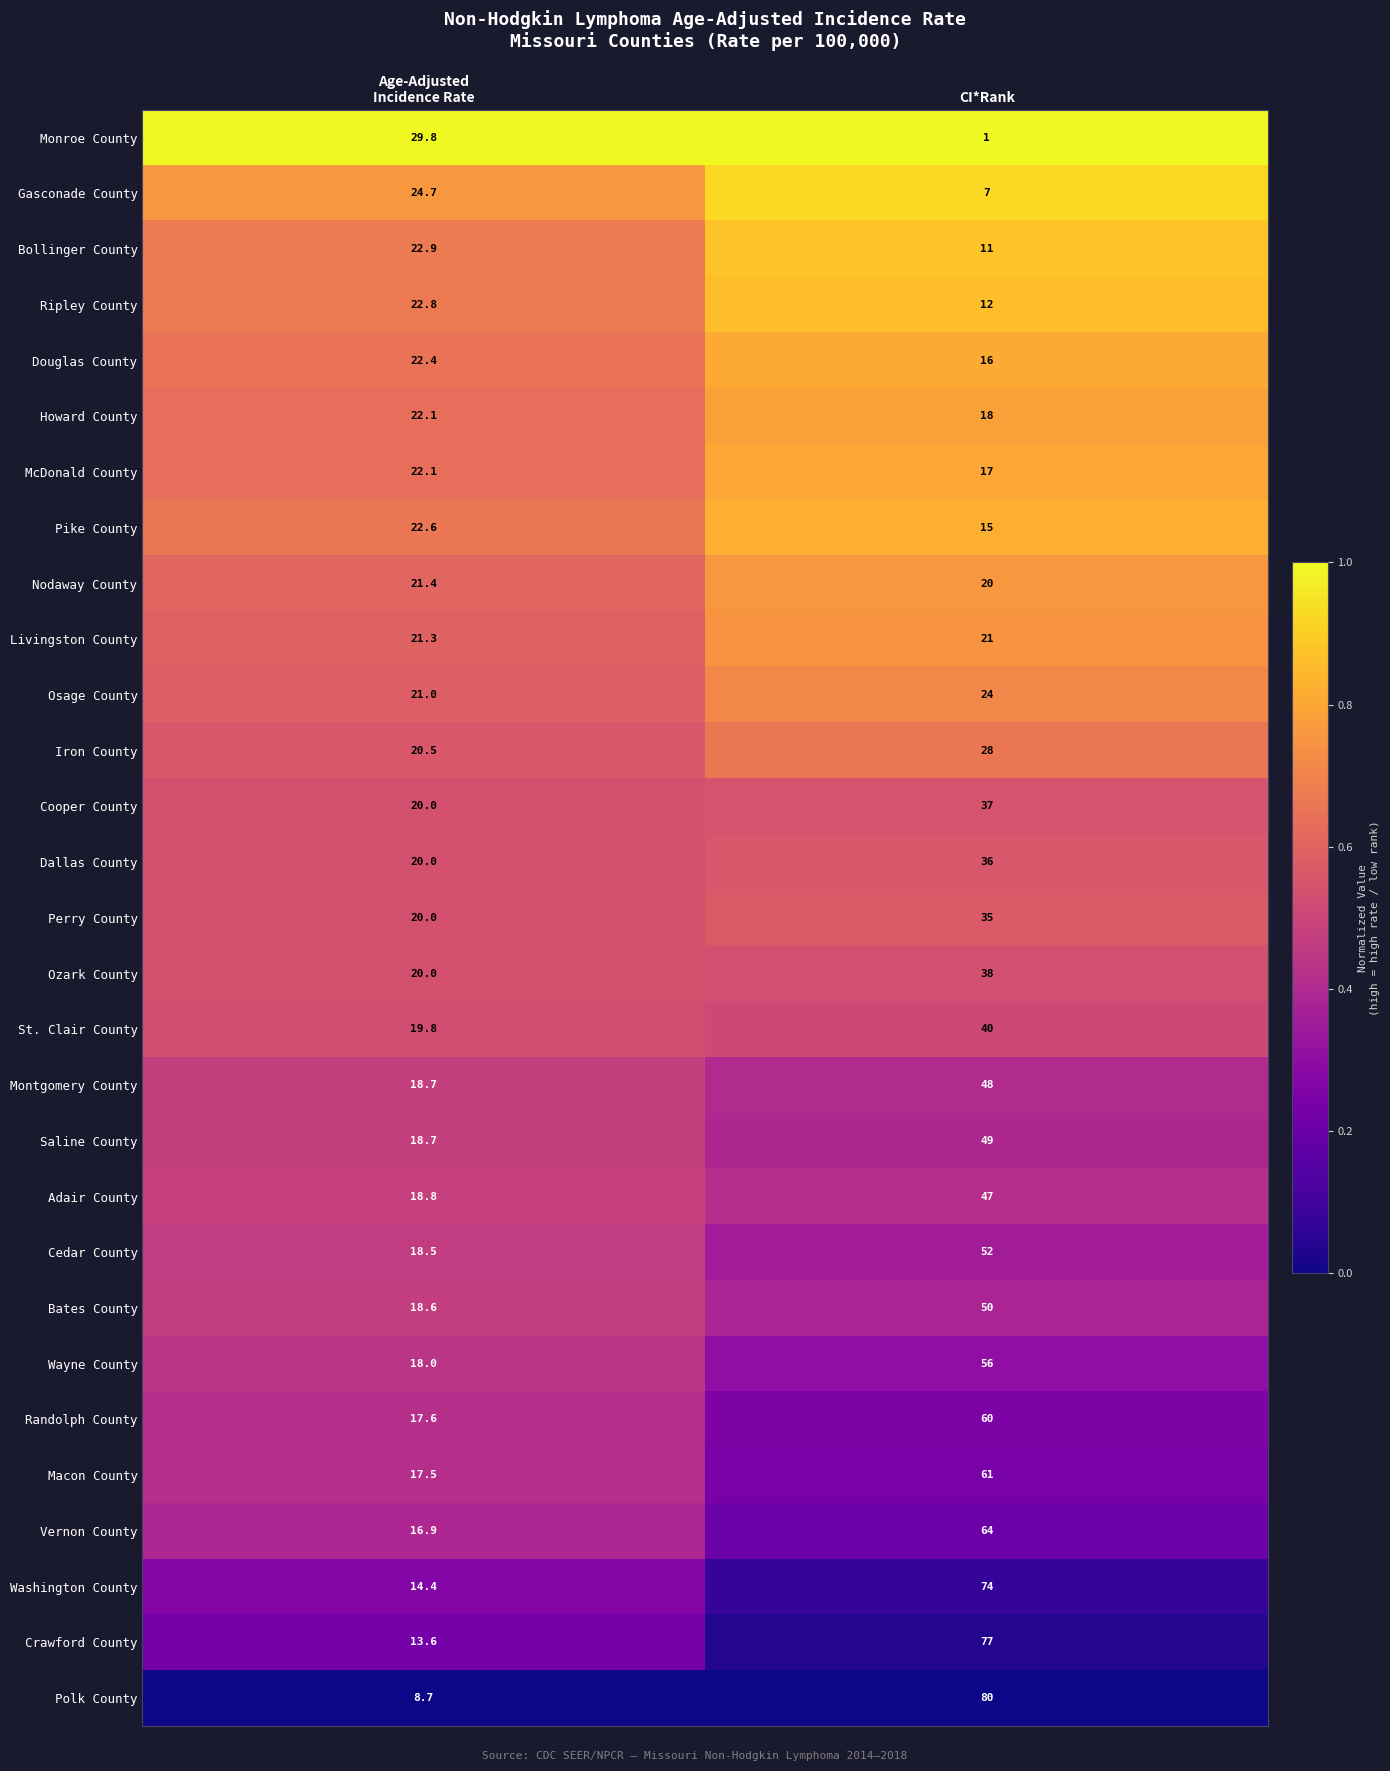

True or false: Cooper County has a value of 37.0 at CI*Rank.

True